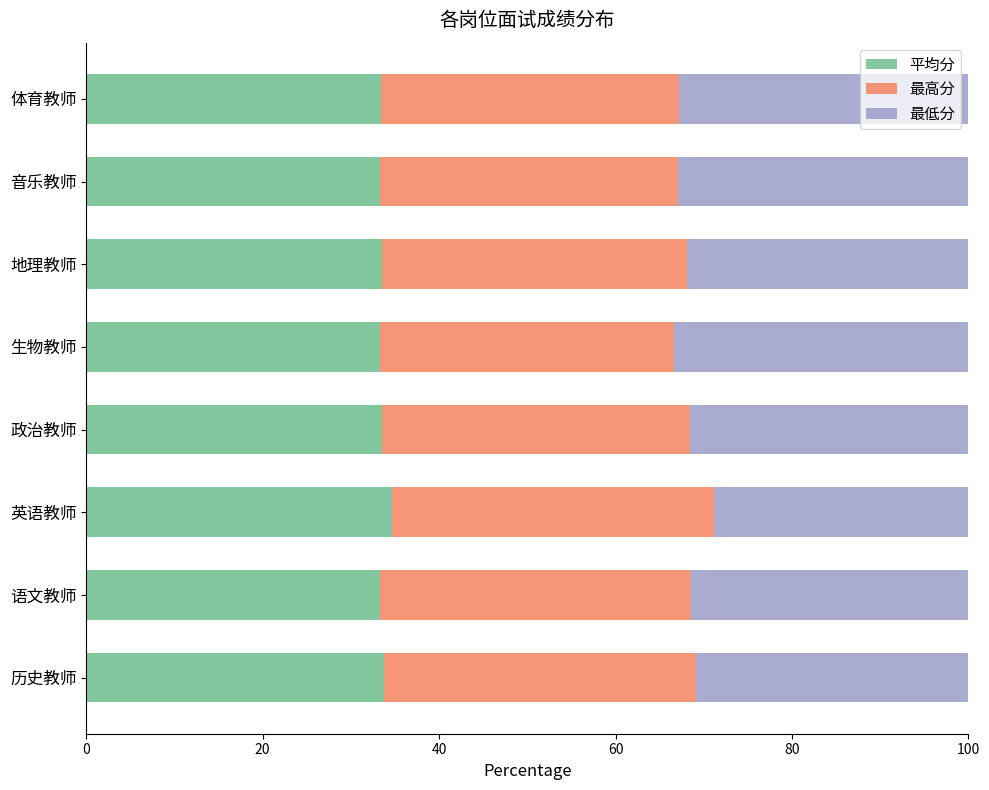

What is the maximum value for 平均分?

34.7